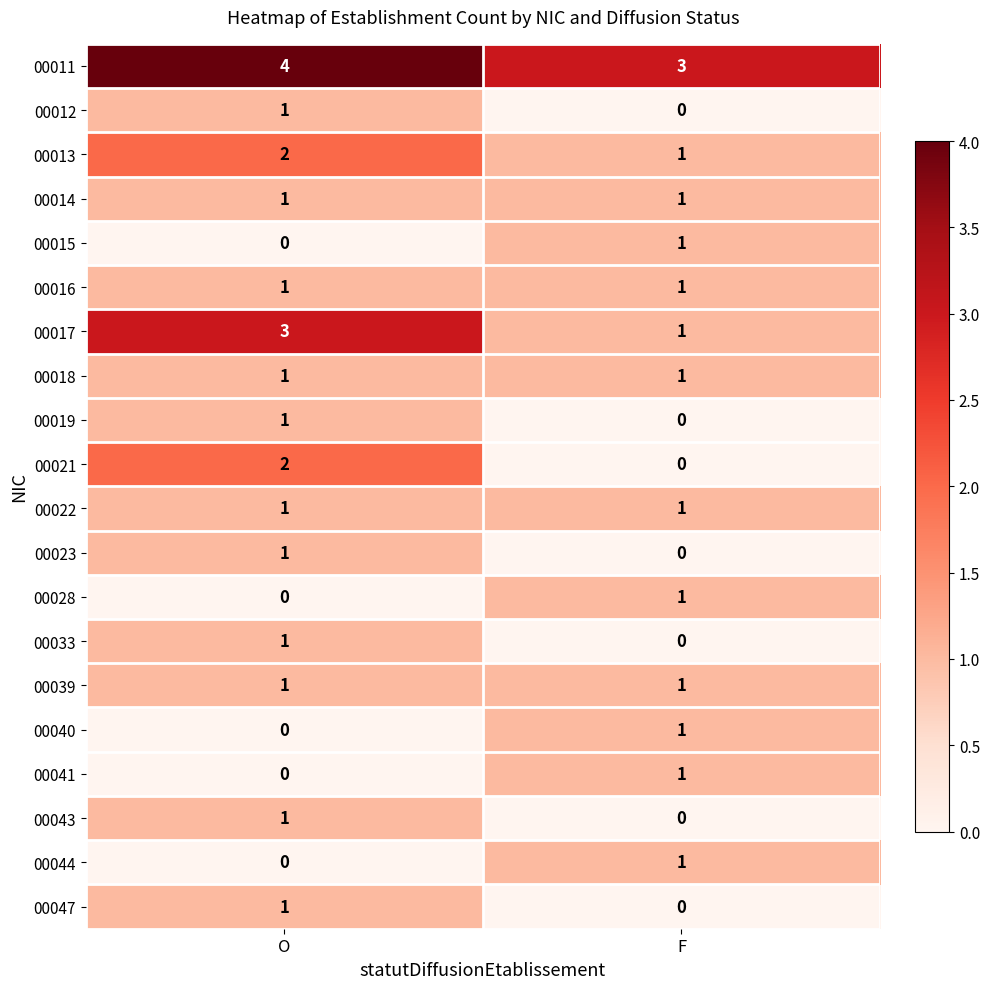

How many distinct data groups are displayed?

20